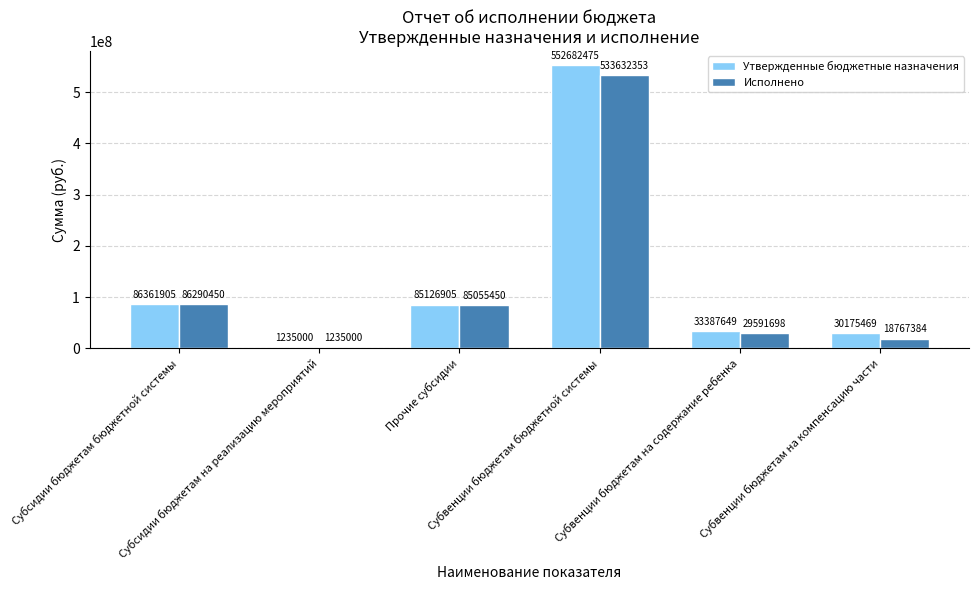

Which series changed the most between Субсидии бюджетам бюджетной системы and Субвенции бюджетам на компенсацию части?

Исполнено